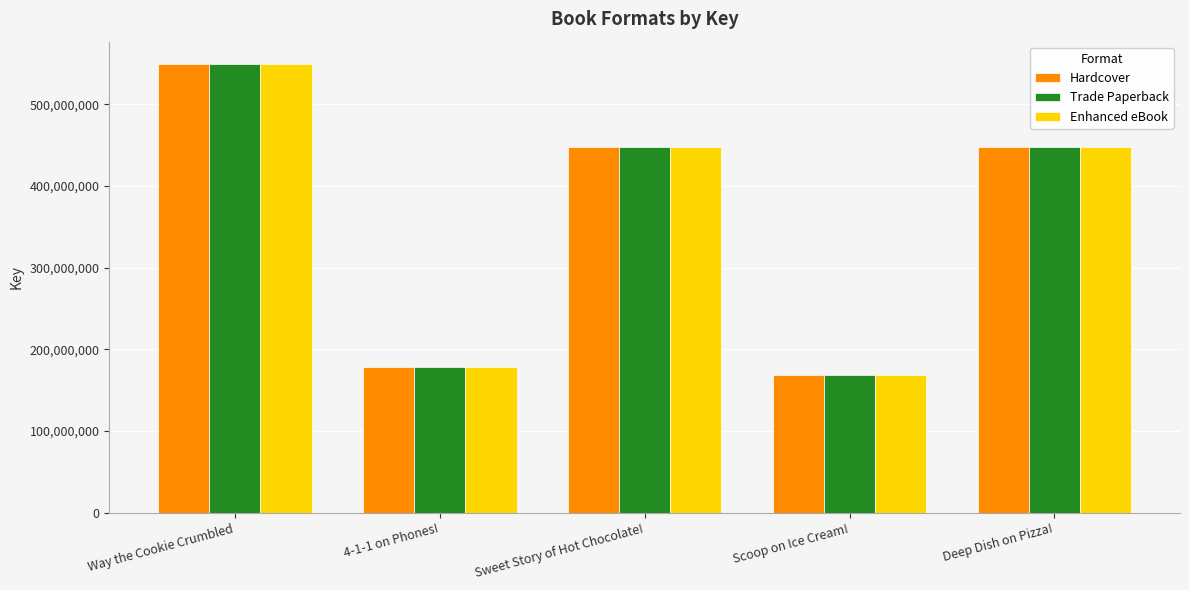

What is the greatest value displayed?

549348171